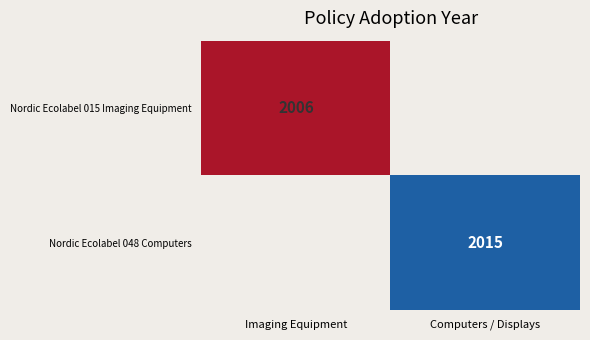

The Nordic Ecolabel 048 Computers series shows 2015 at Computers / Displays. True or false?

True